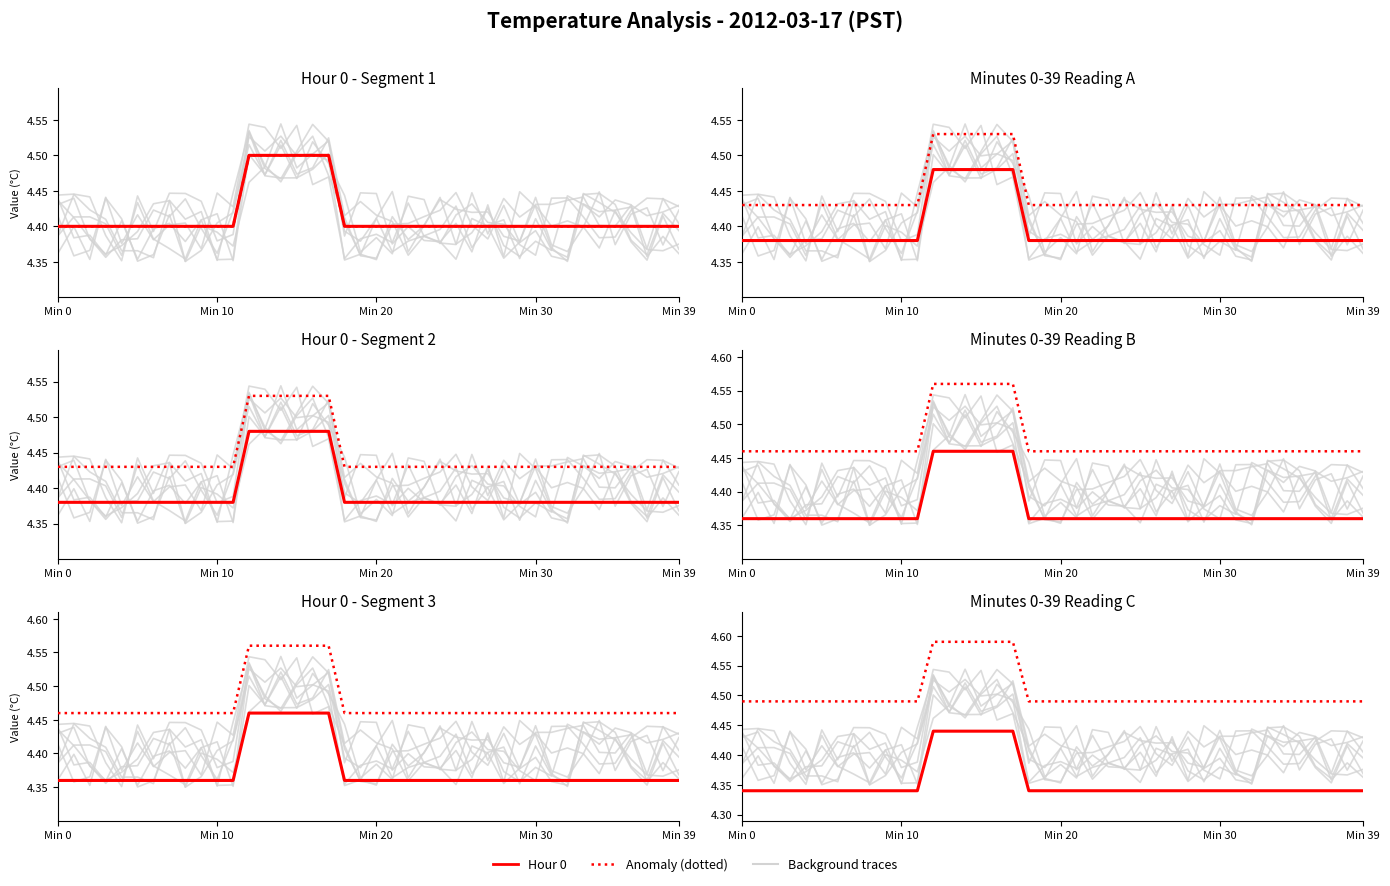

True or false: Anomaly (dotted) and Hour 0 cross at least once.

False